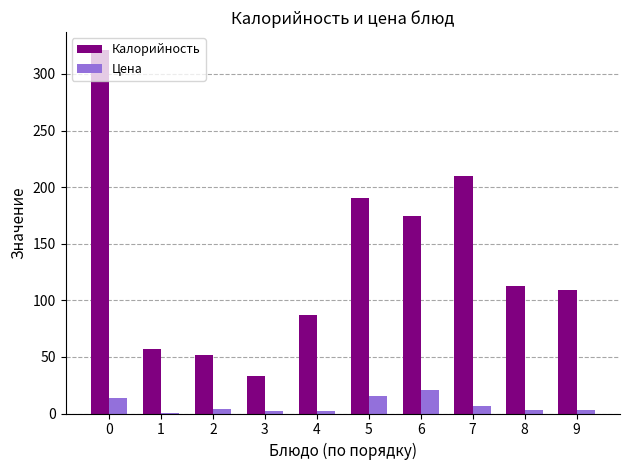

Is it true that Калорийность equals 109.0 at 9?

True